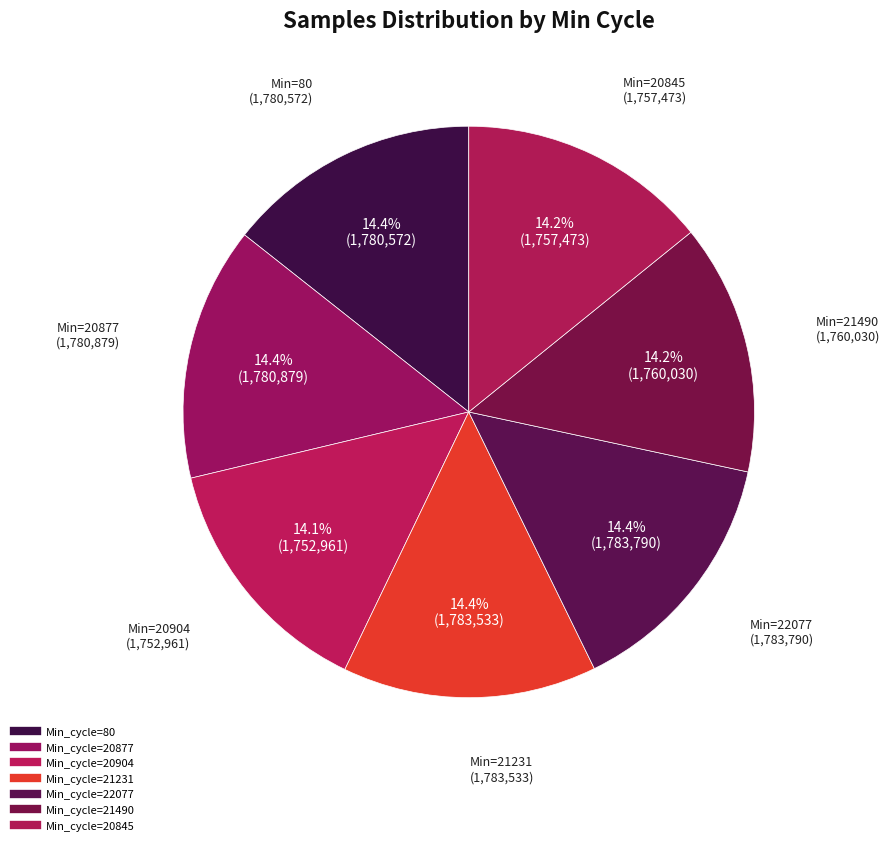

To the nearest percent, what is the average slice percentage?

14%